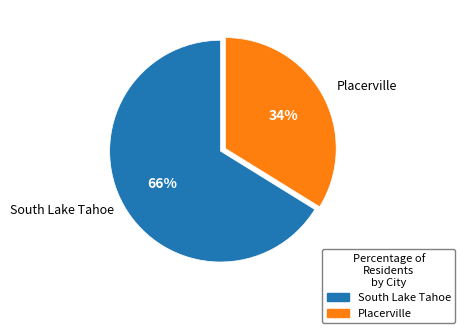

Rank the categories by value from highest to lowest.

South Lake Tahoe, Placerville